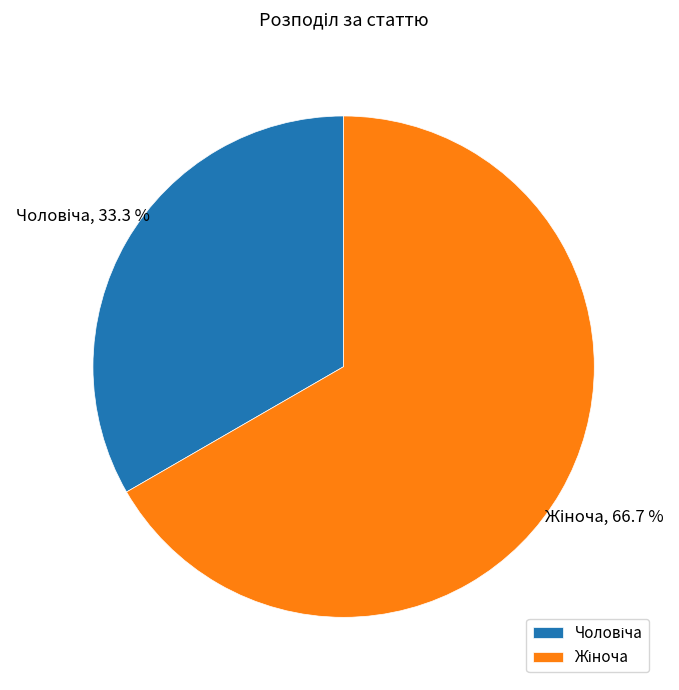

Does any single category account for the majority?

Yes